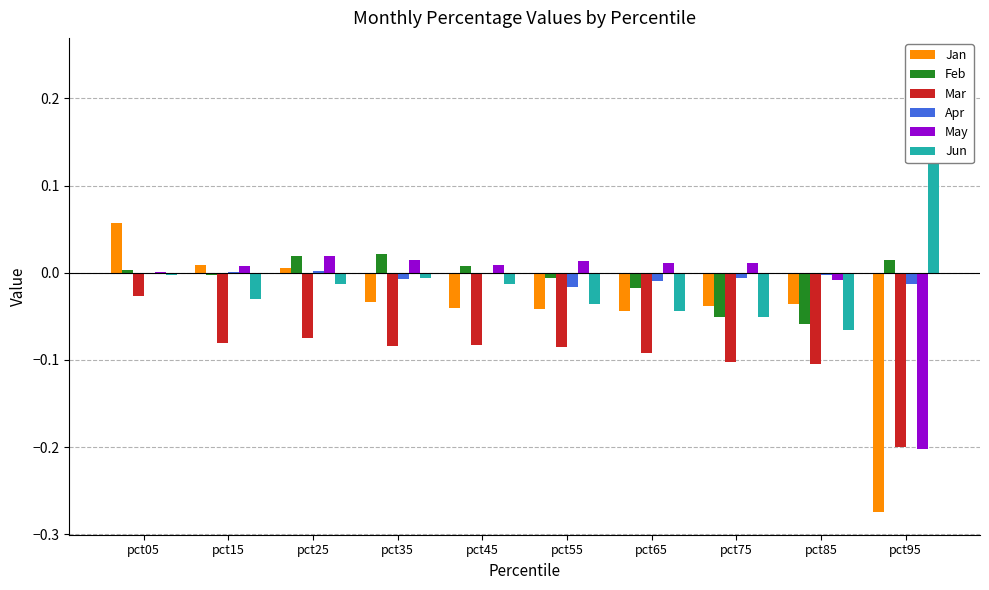

How many groups of bars are there?

10